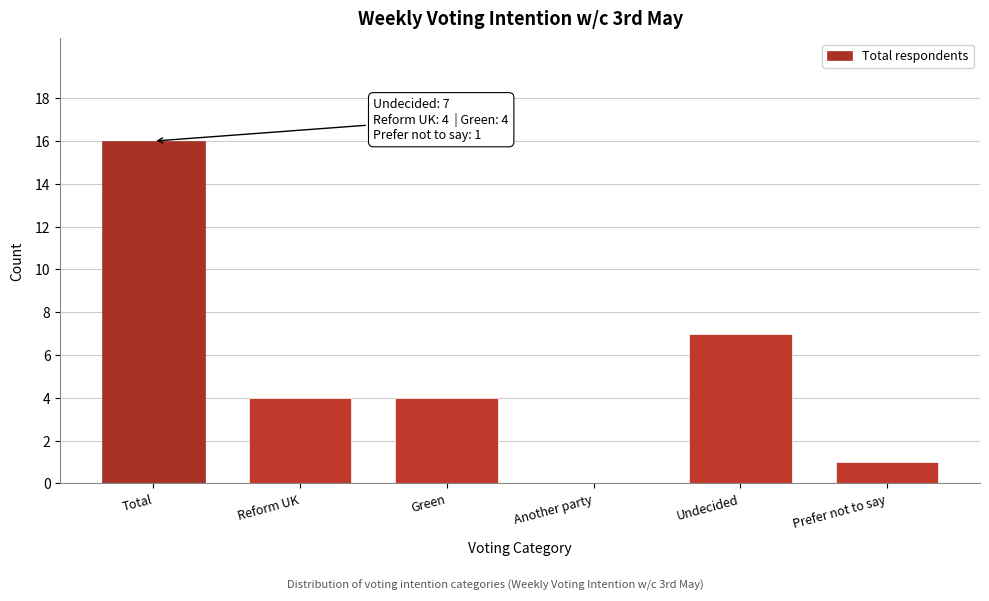

Reading left to right, what are all the values shown in this chart?

Total=16	Reform UK=4	Green=4	Another party=0	Undecided=7	Prefer not to say=1